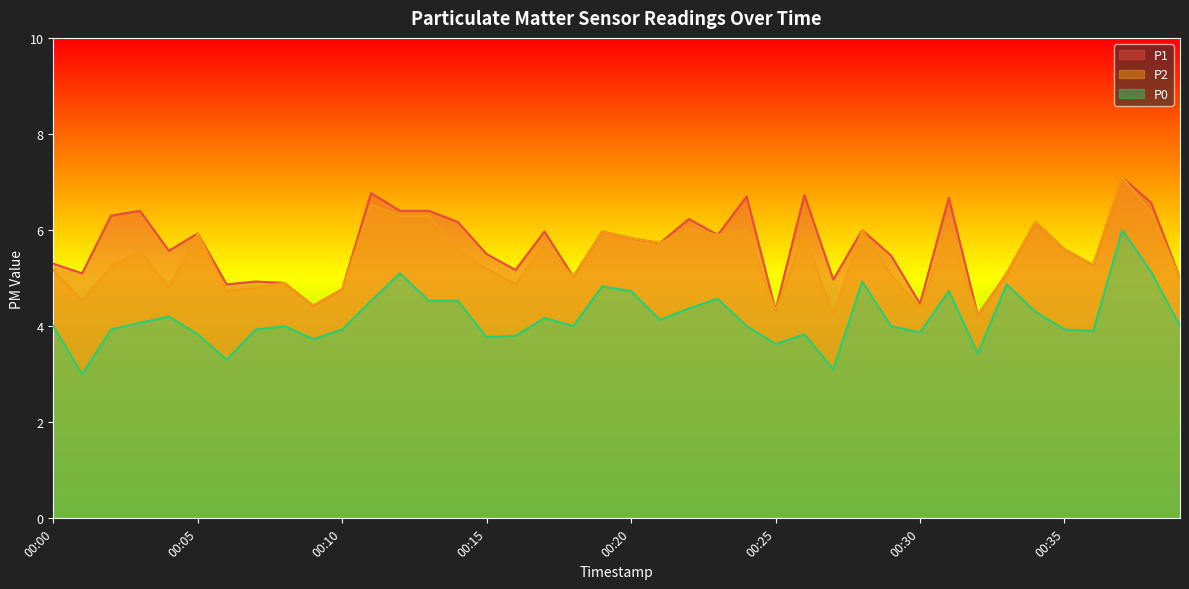

At which category does P2 reach its first local peak?

00:03